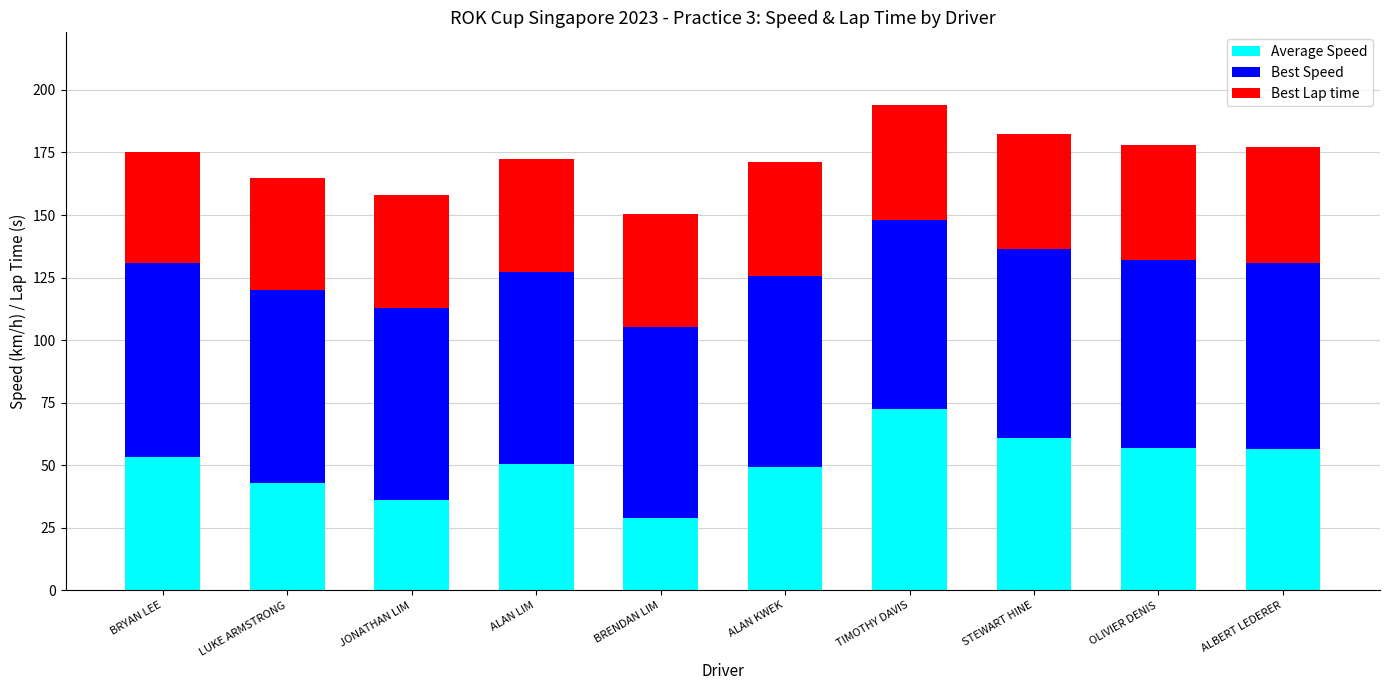

At which label does Average Speed reach its peak?

TIMOTHY DAVIS